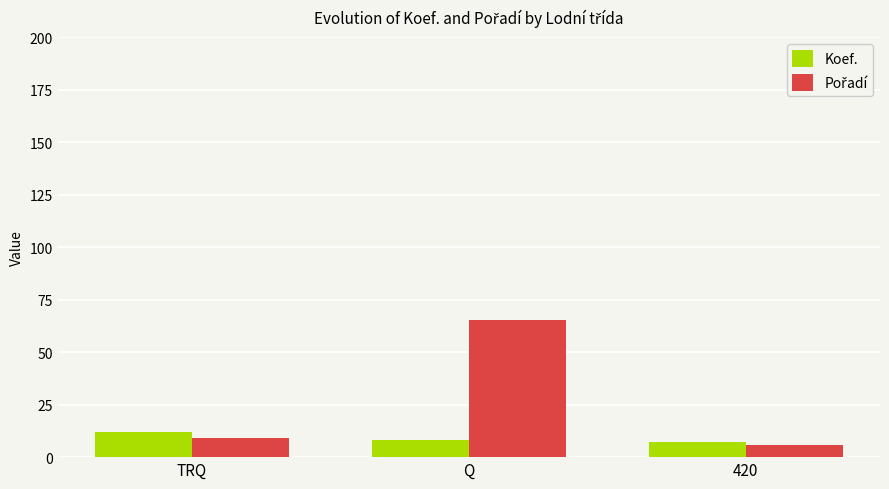

How many series are shown in this chart?

2